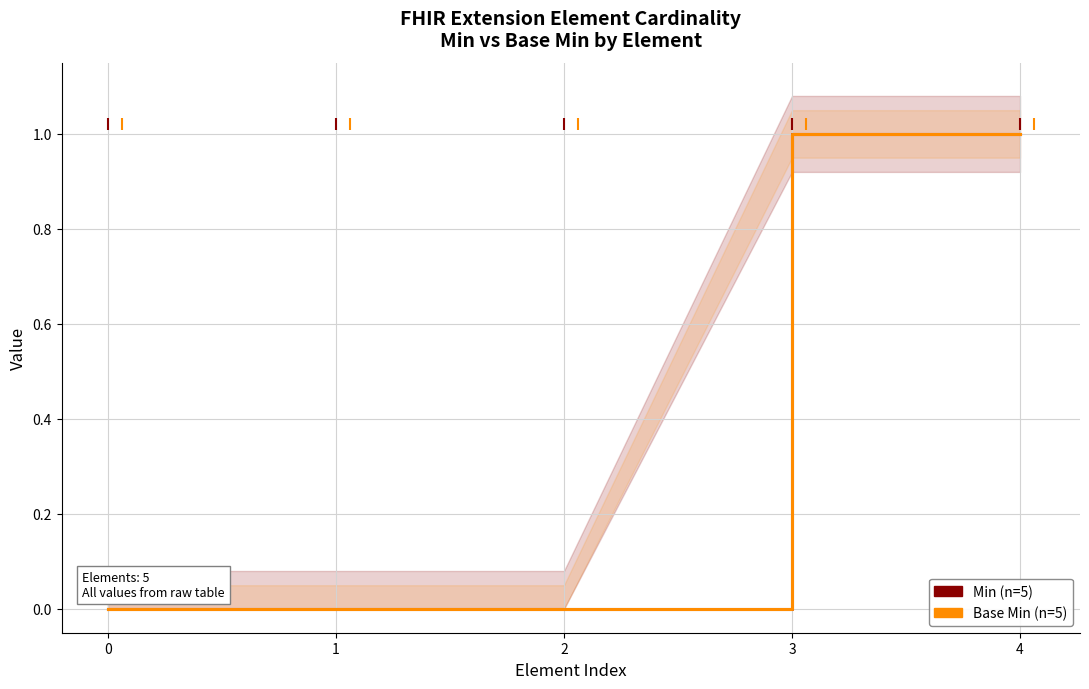

Does the chart have visible grid lines?

Yes